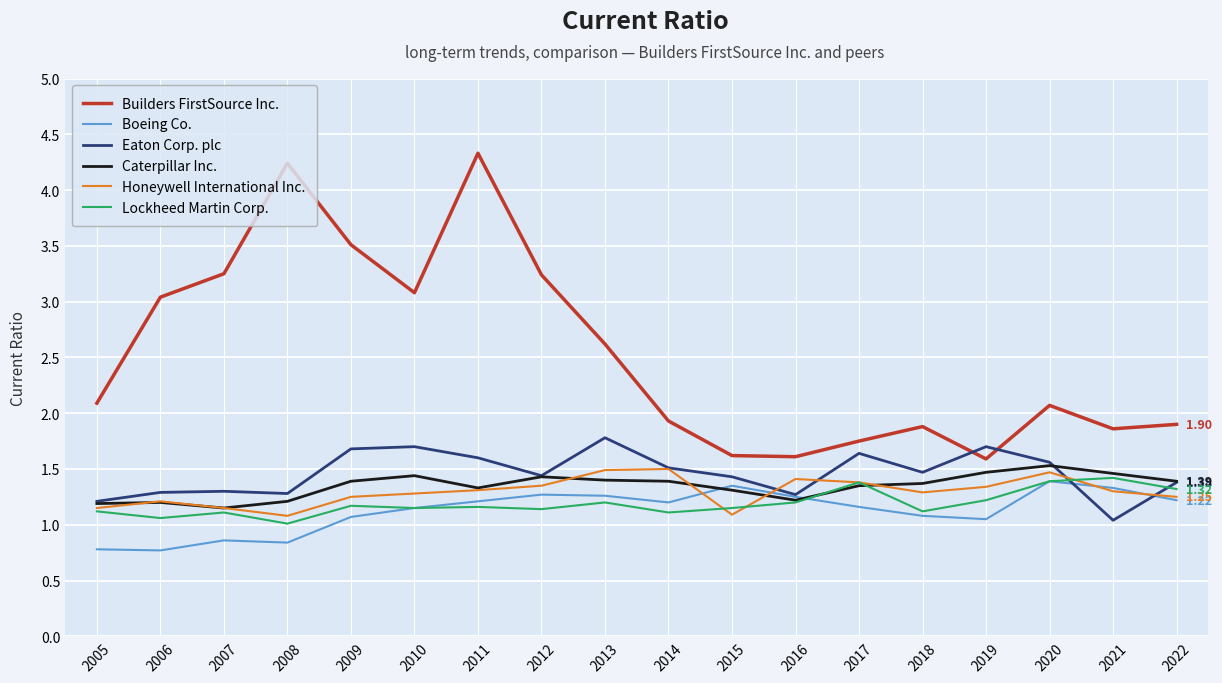

True or false: Builders FirstSource Inc. and Eaton Corp. plc cross at least once.

True